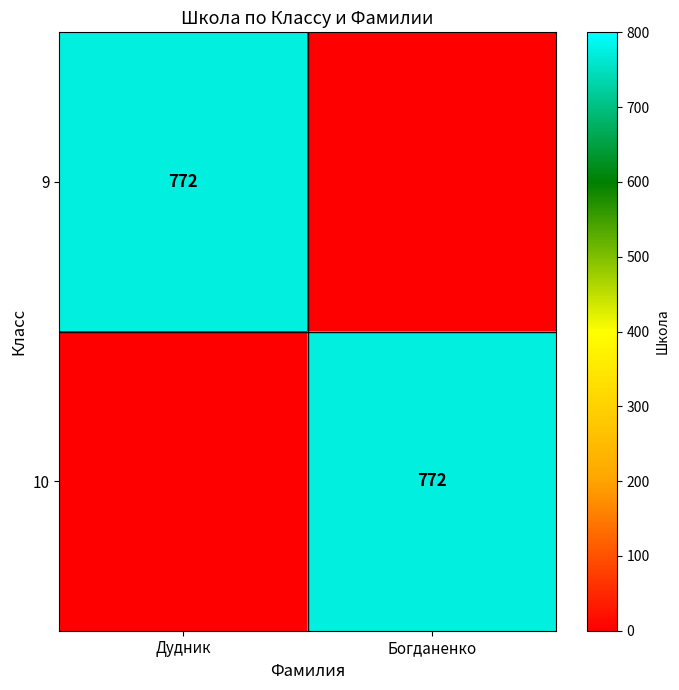

The 9 series shows 772 at Дудник. True or false?

True